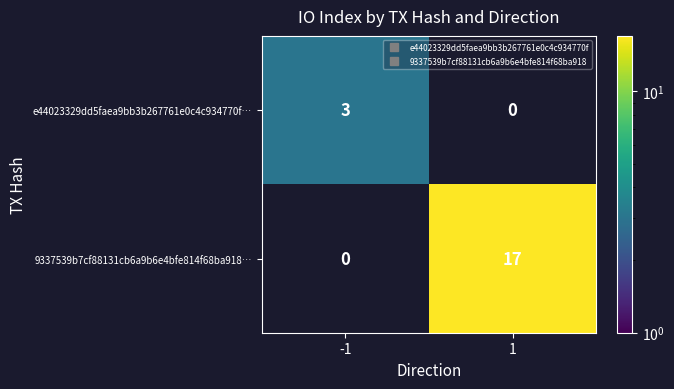

True or false: 9337539b7cf88131cb6a9b6e4bfe814f68ba918… has a value of 8 at -1.

False